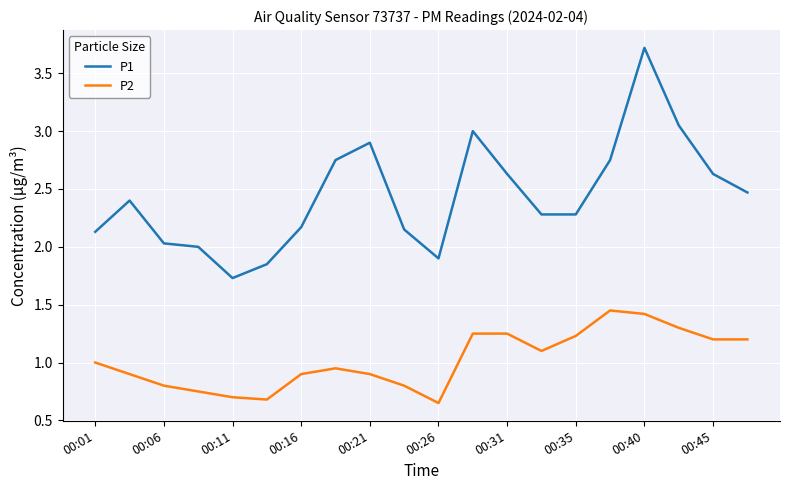

Which series has the widest spread of values?

P1